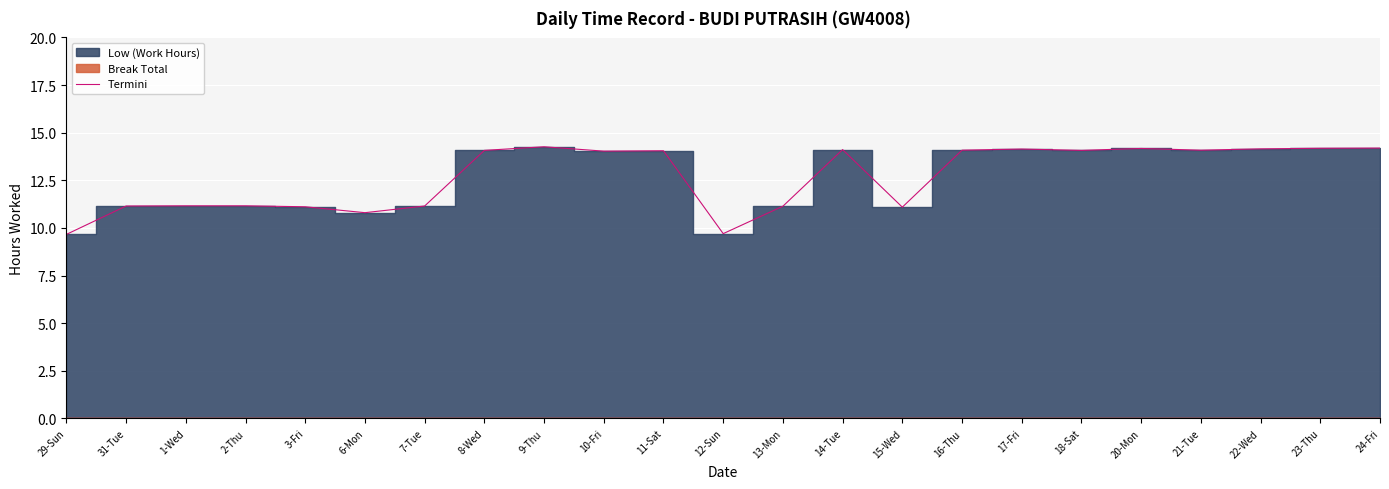

Between 3-Fri and 23-Thu, which is larger?

23-Thu